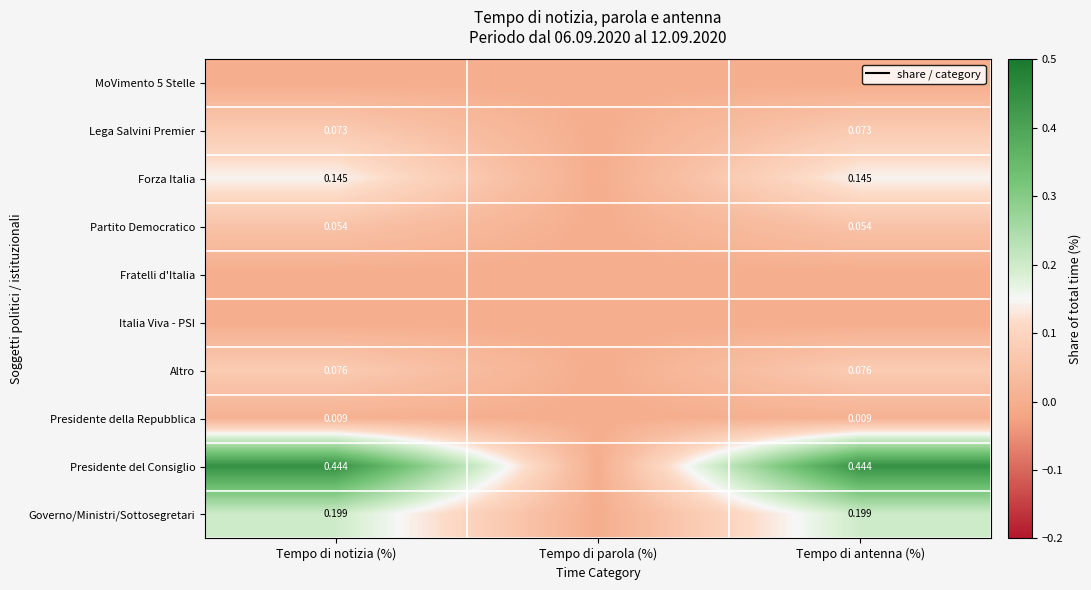

The Presidente della Repubblica series shows 0.0 at Tempo di parola (%). True or false?

True